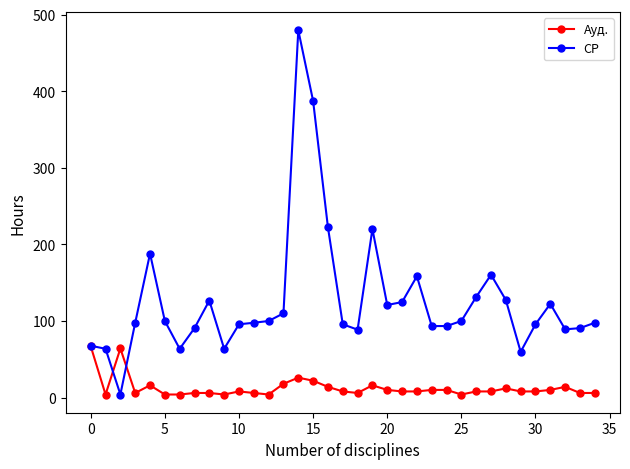

Count the number of data series in this chart.

2